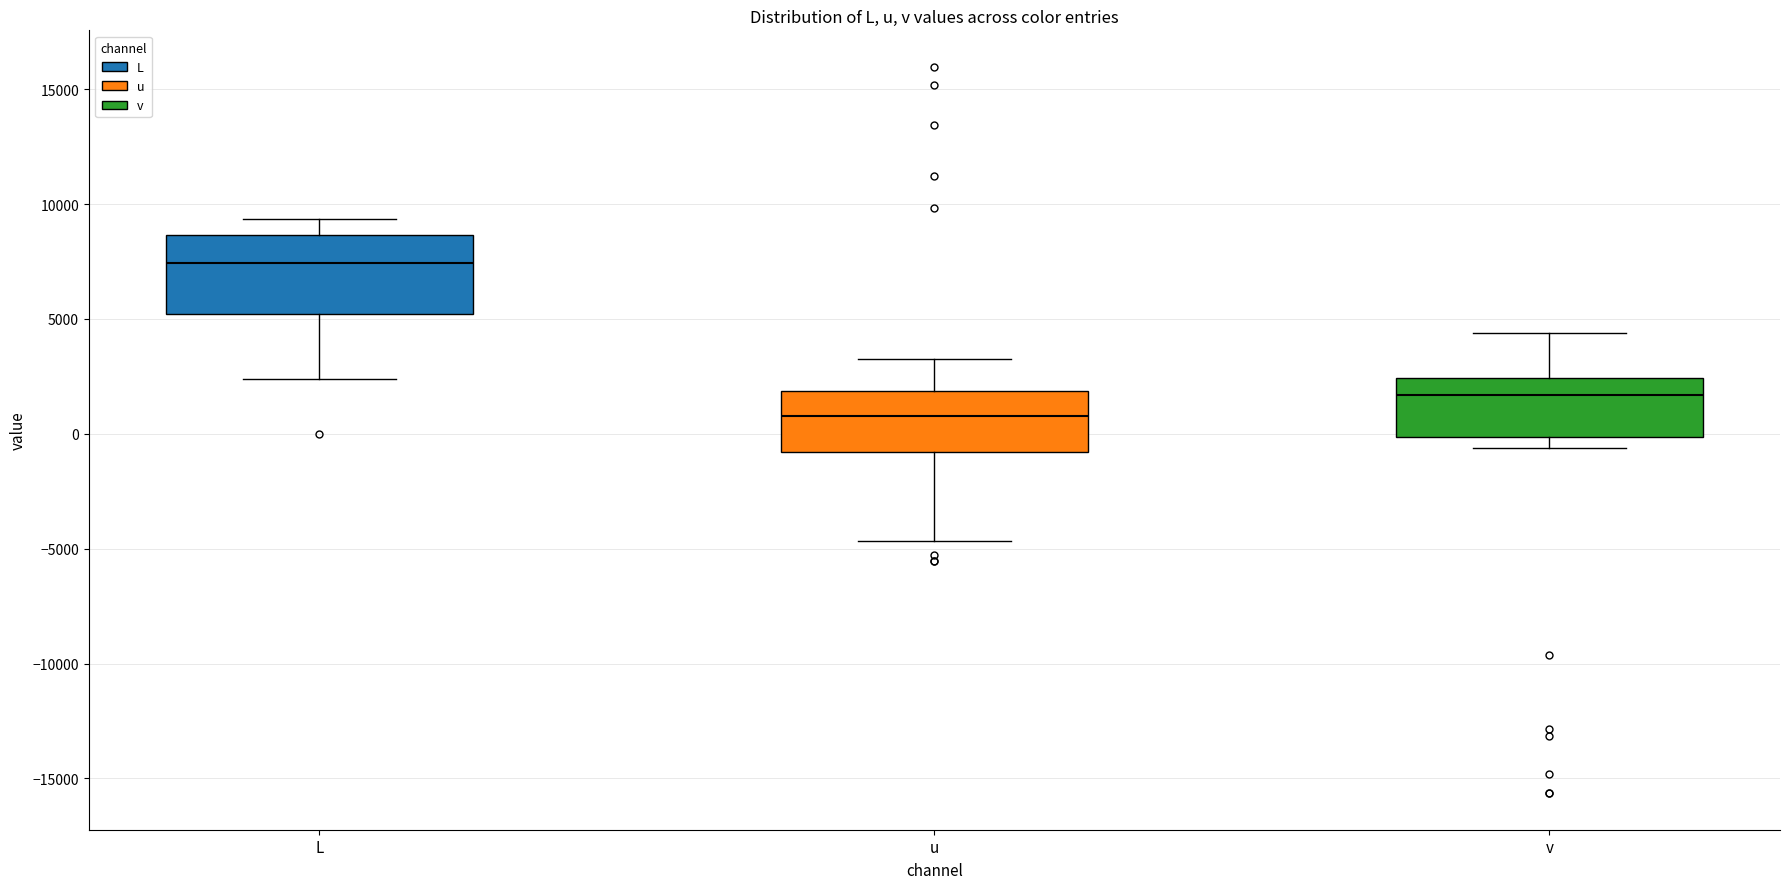

Reading left to right, transcribe this box plot: for each box, give where its median line is, the range the box spans, and where its two whiskers end, as read against the y-axis. The values are not printed on the chart, so give them approximately, as read against the axis.

L: median 7500, box 5000 to 8500, whiskers 2500 to 9500
u: median 1000, box -1000 to 2000, whiskers -4500 to 3500
v: median 1500, box 0 to 2500, whiskers -500 to 4500